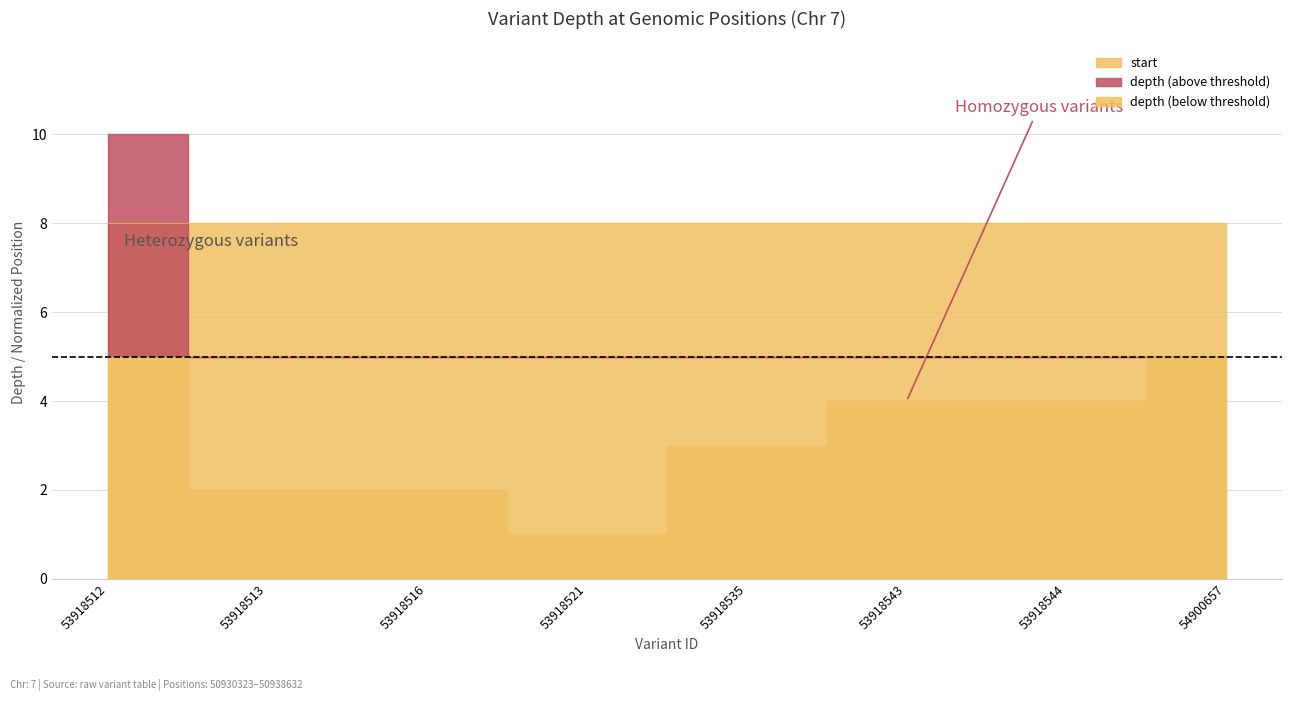

Rank the categories by value from highest to lowest.

54900657, 53918544, 53918543, 53918535, 53918521, 53918516, 53918513, 53918512